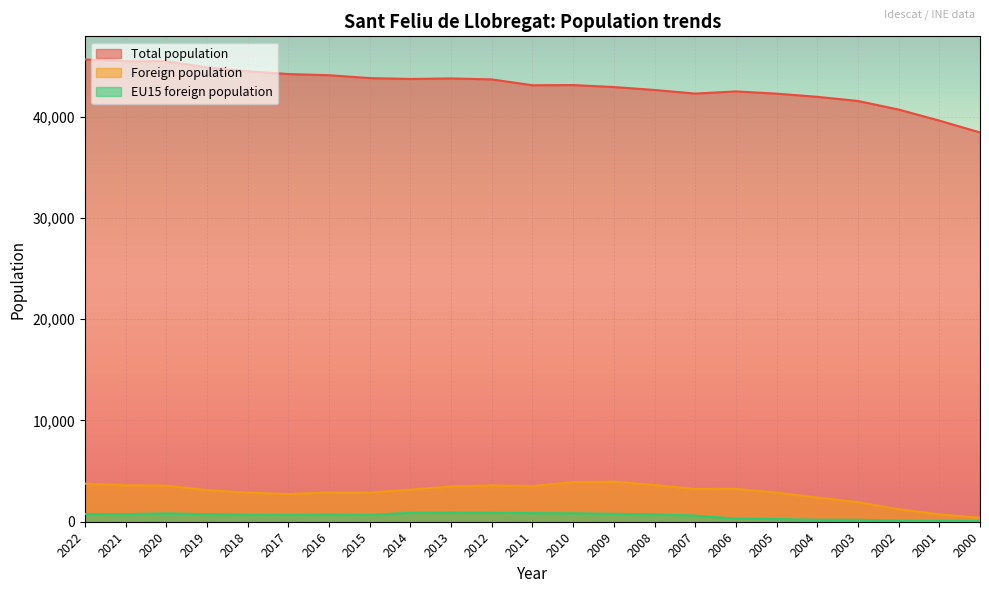

Where is the first local maximum for Foreign population?

2016